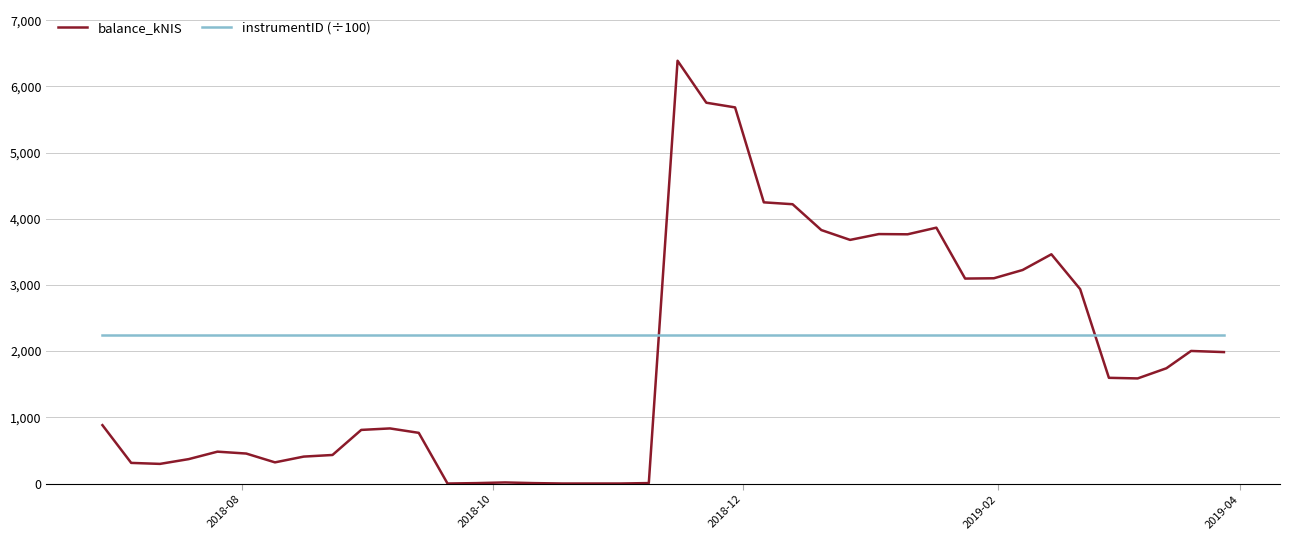

What is the difference between the maximum and minimum values in the balance_kNIS series?

6386.7